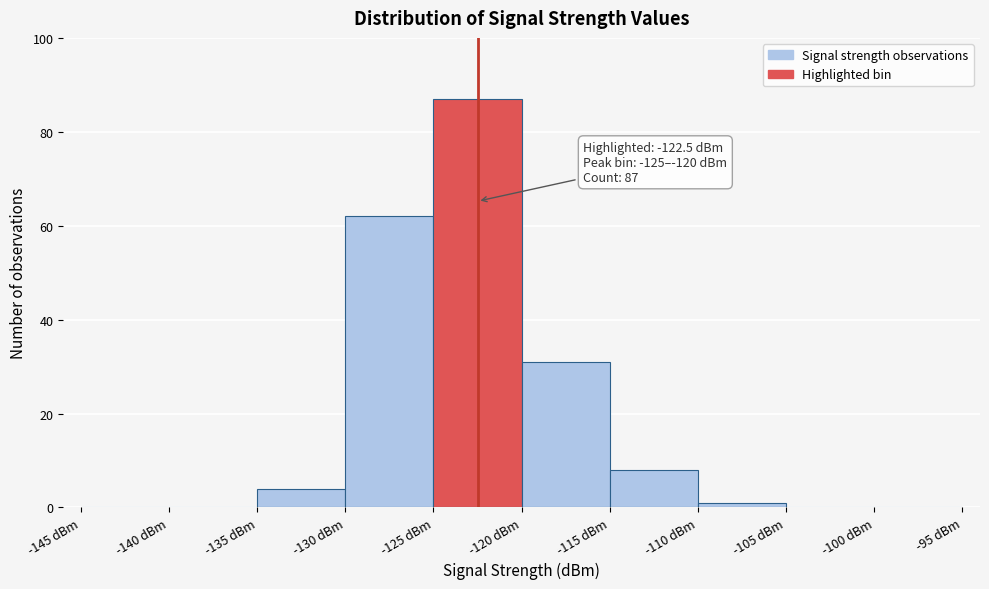

Which range on the x-axis has the tallest bar?

-125 to -120